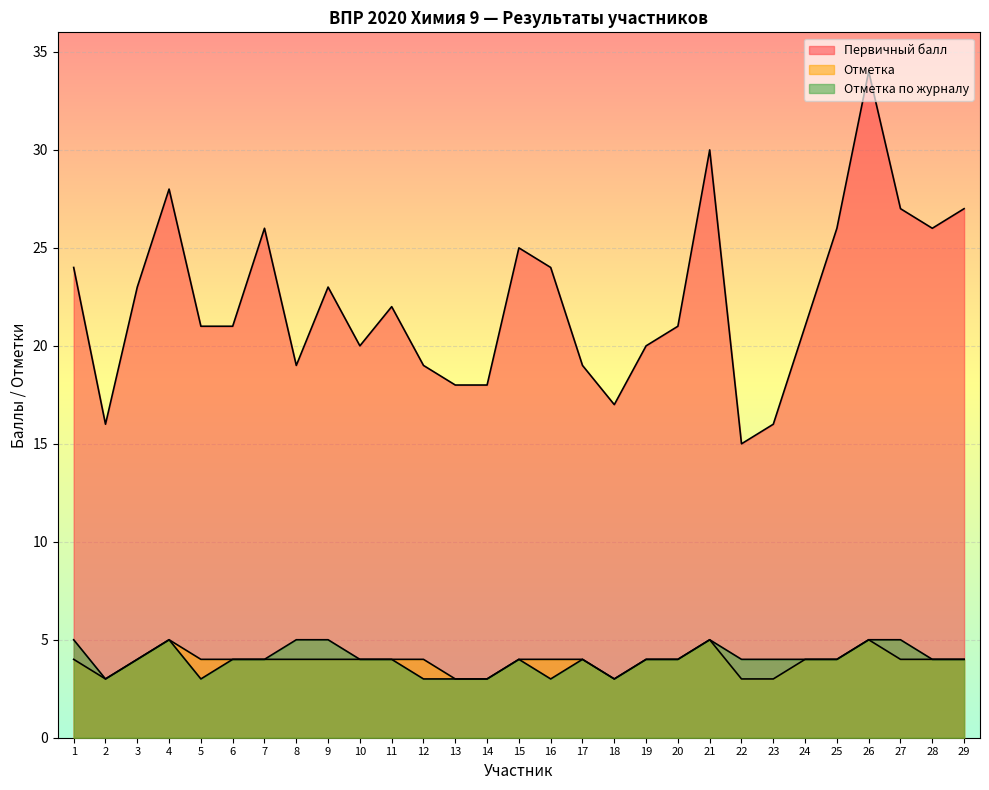

At which category does the chart reach its peak across all series?

26